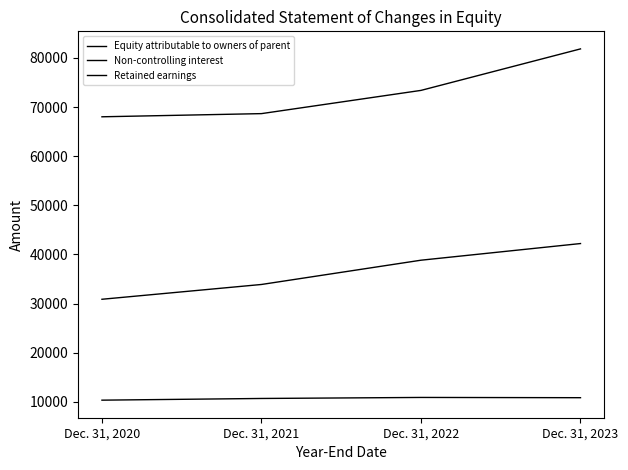

What is the minimum value shown in the chart?

10327